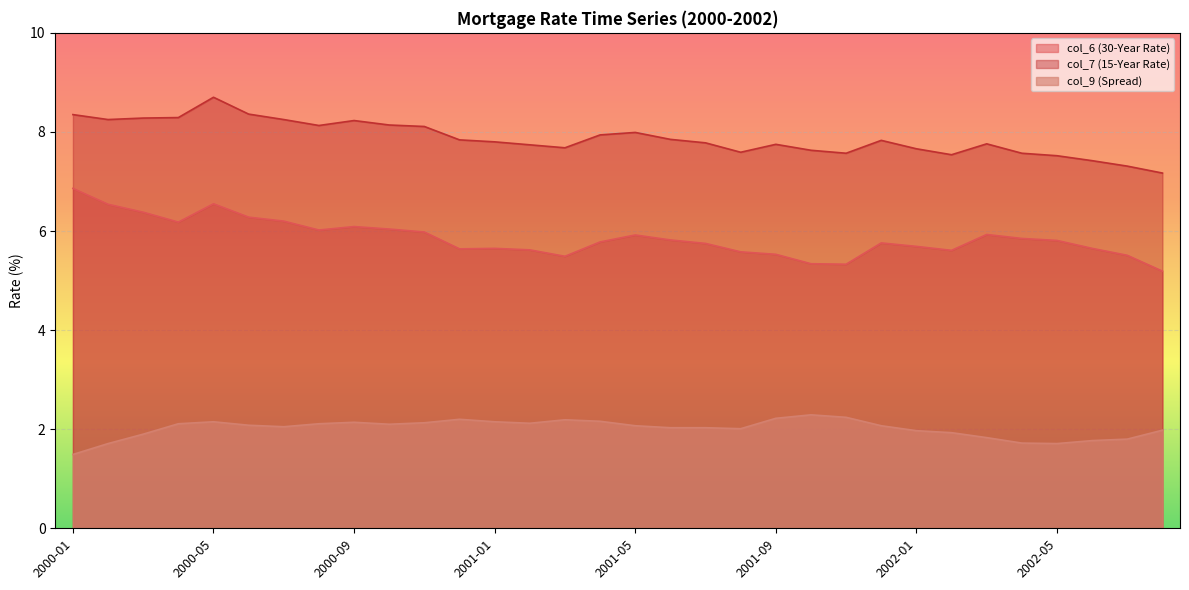

How many lines are shown in the chart?

3